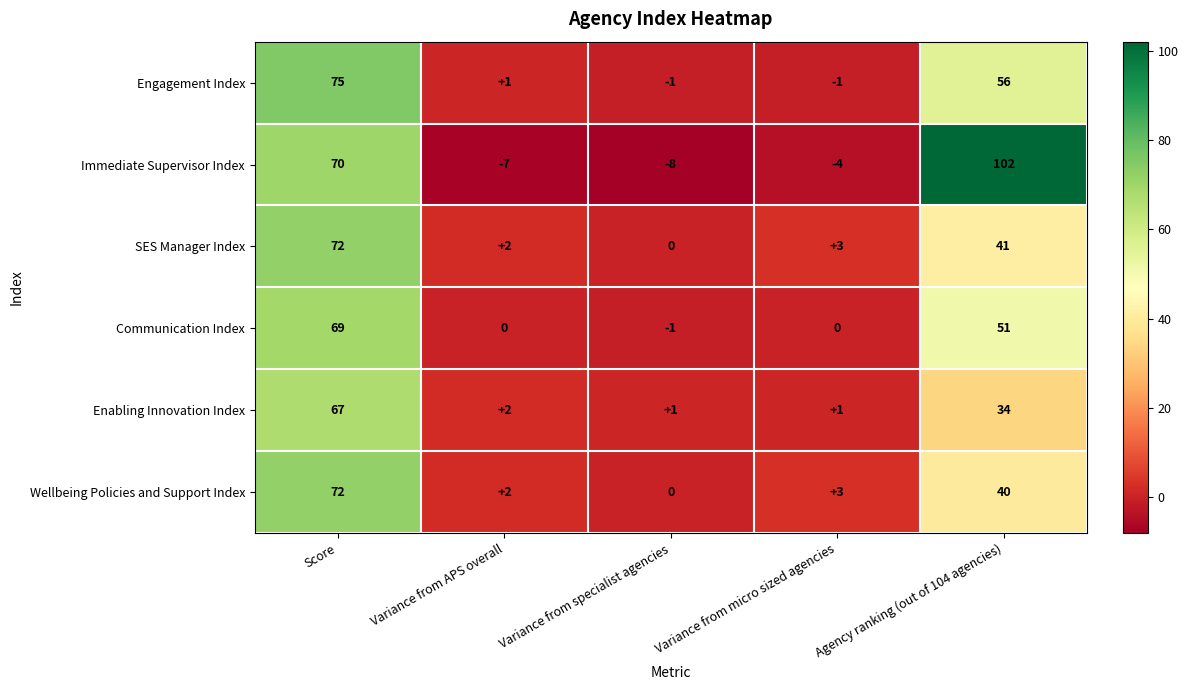

Which series has the widest spread of values?

Immediate Supervisor Index